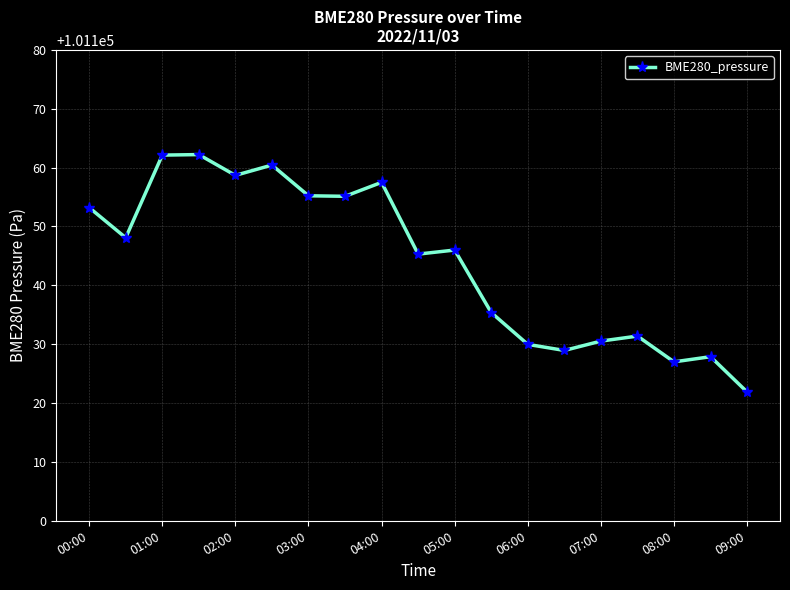

What is the greatest value displayed?

101162.2